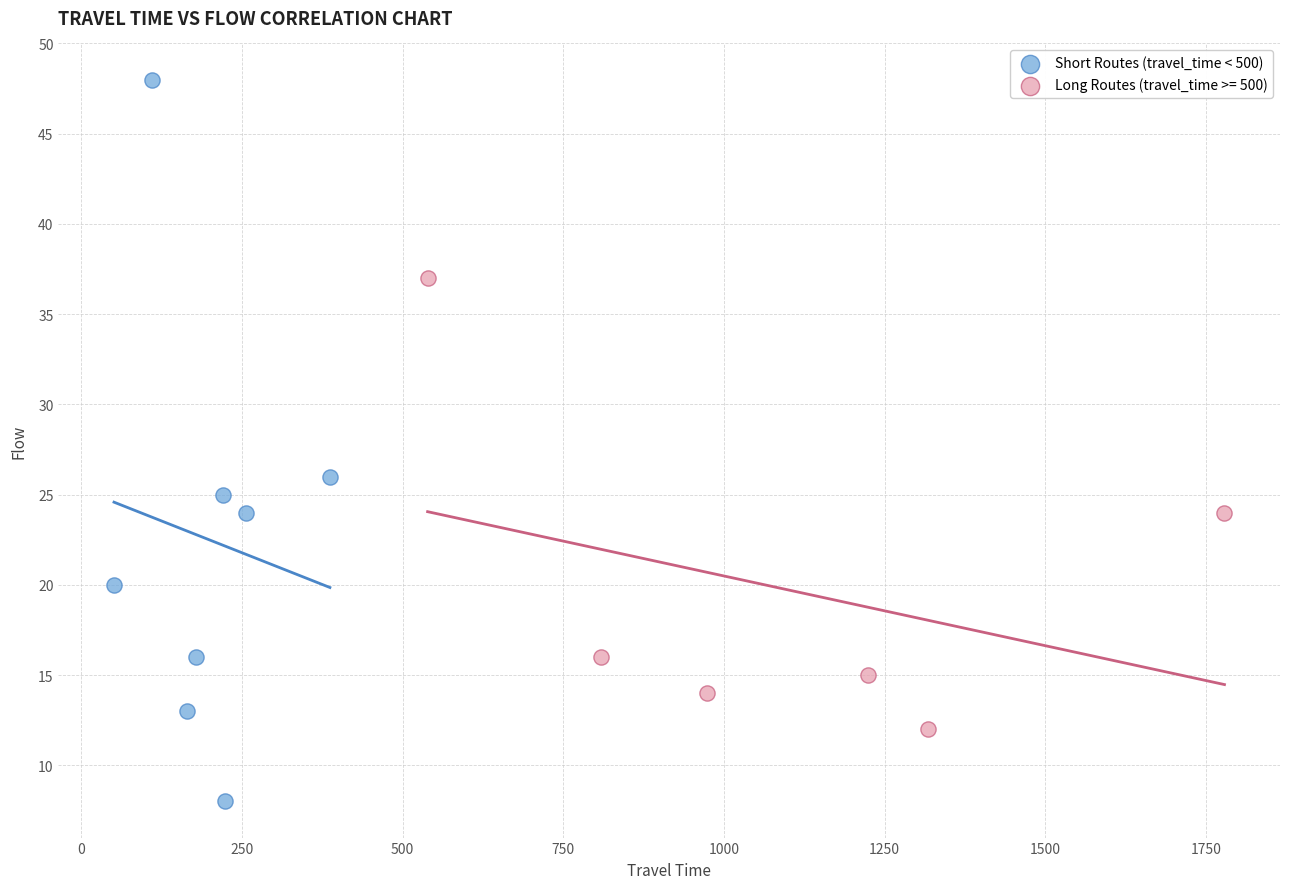

Which series contains the lowest Y value?

Short Routes (travel_time < 500)